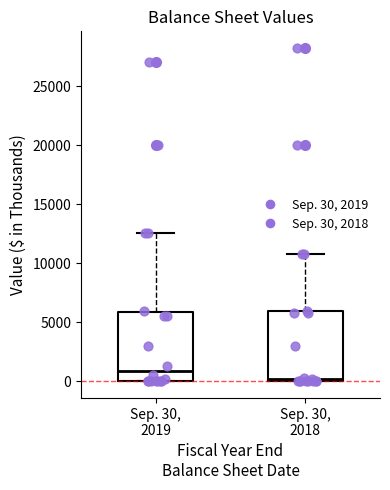

Reading left to right, read every box against the y-axis: the position of its median line, the range the box covers, and the ends of its whiskers. The values are not printed on the chart, so give them approximately, as read against the axis.

Sep. 30, 2019: median 1000, box 0 to 6000, whiskers 0 to 12500
Sep. 30, 2018: median 0 (just above the box's lower edge), box 0 to 6000, whiskers 0 to 11000